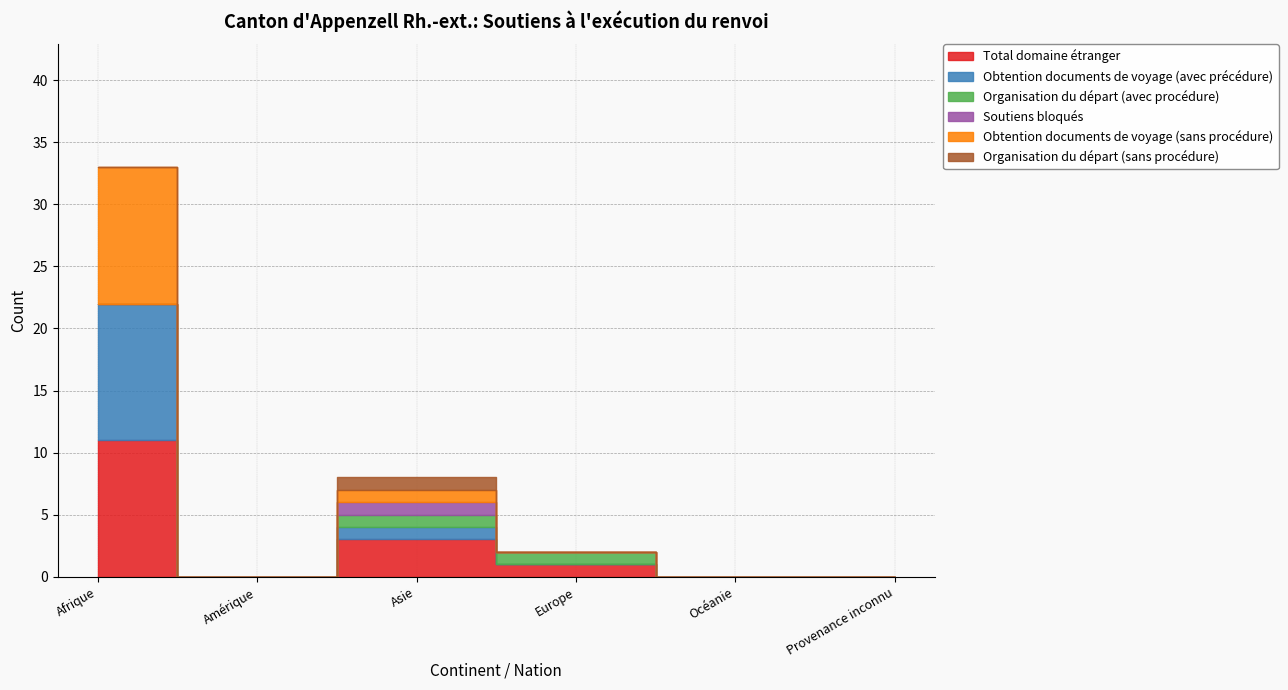

Count the Organisation du départ (sans procédure) values in the range 0 to 1.

6